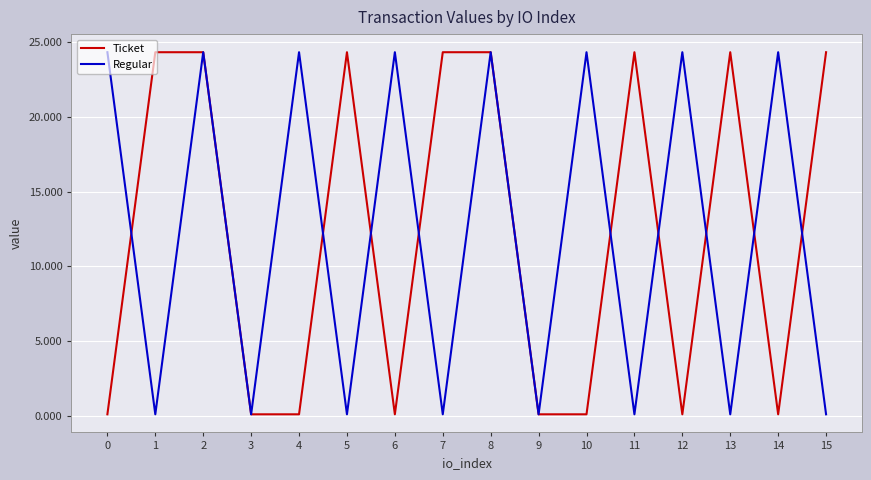

Is it true that Regular equals 0.1 at 15?

True